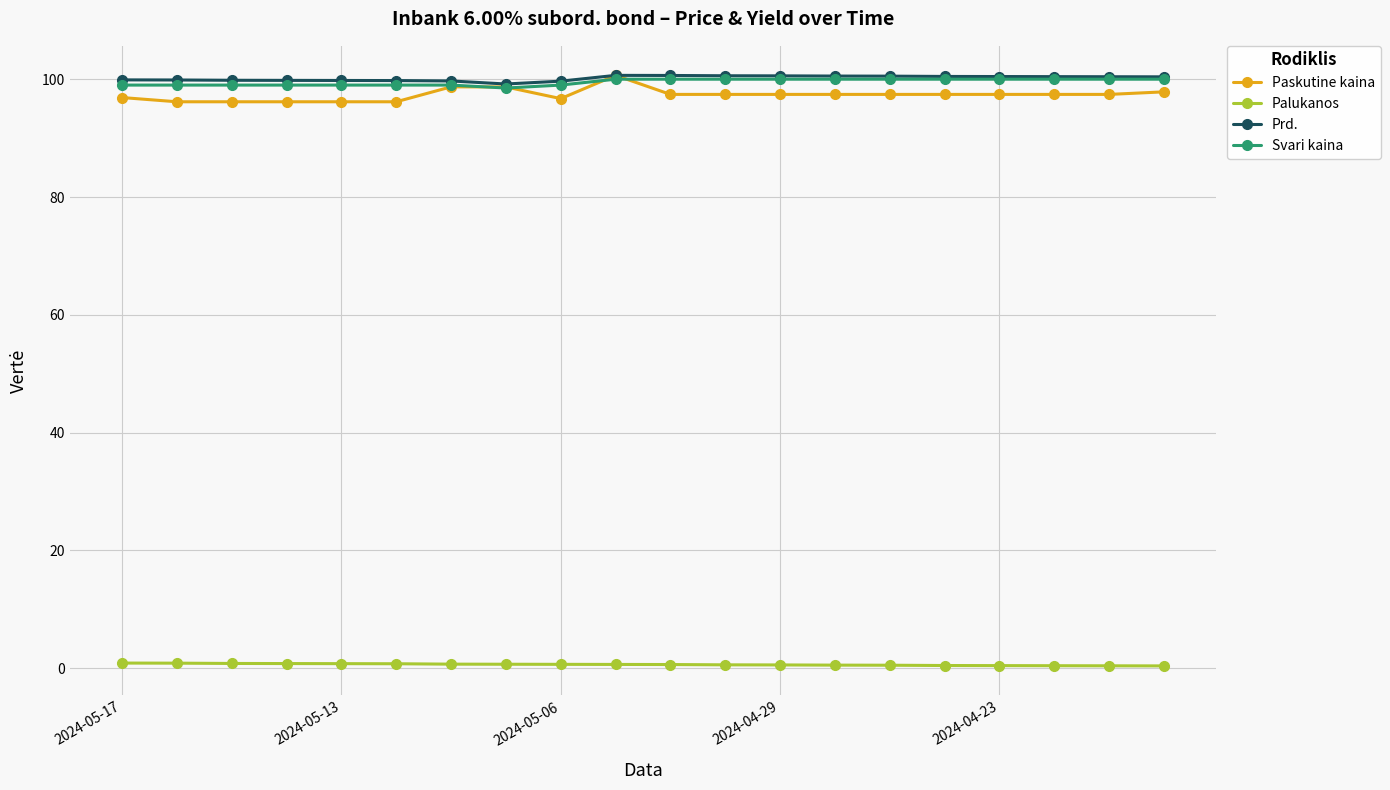

What is the lowest value of the Paskutine kaina series?

96.2